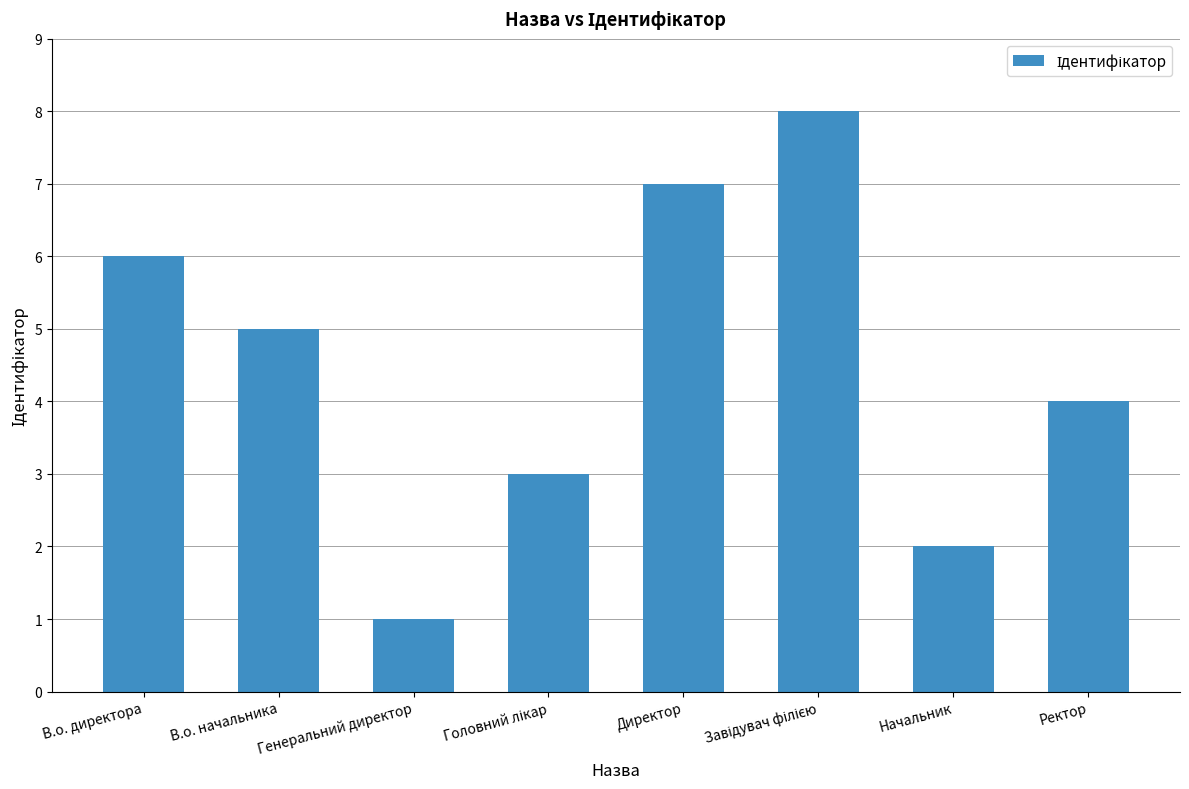

The chart shows a value of 2 at Генеральний директор. True or false?

False